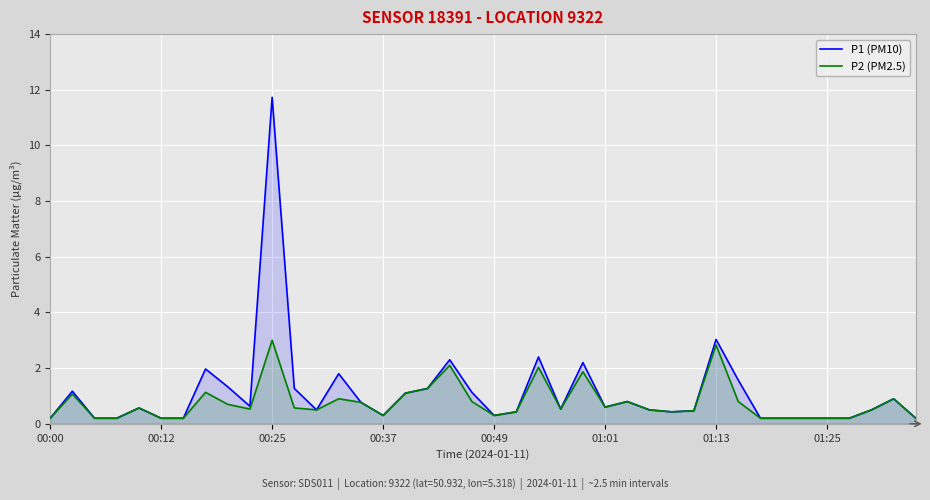

What position from the right is 23?

17